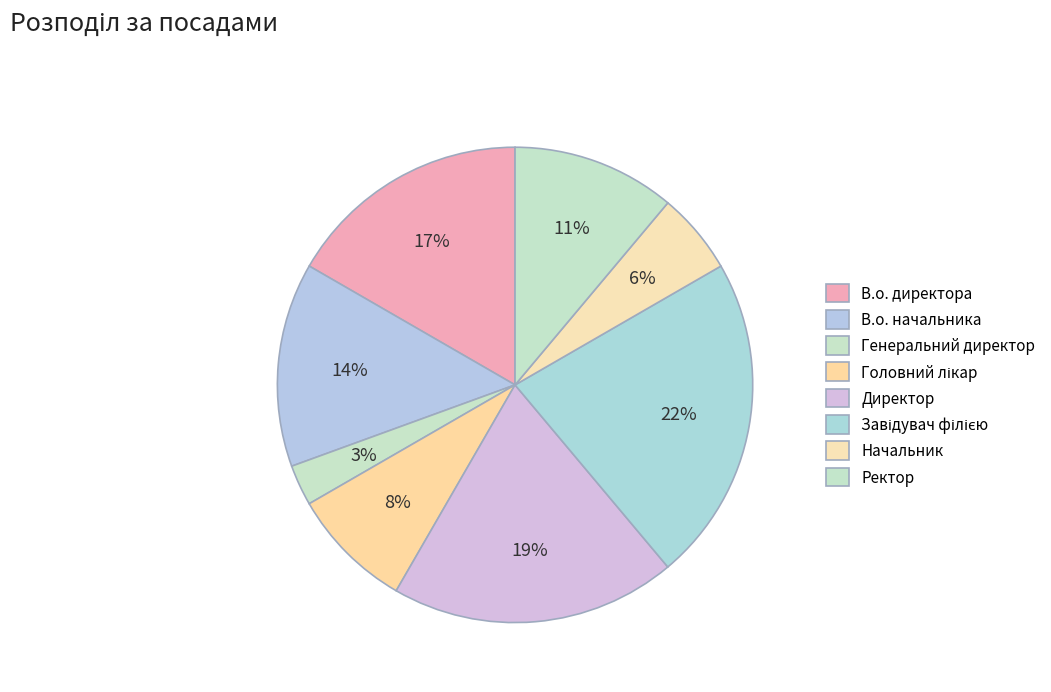

Rank the categories by value from highest to lowest.

Завідувач філією, Директор, В.о. директора, В.о. начальника, Ректор, Головний лікар, Начальник, Генеральний директор